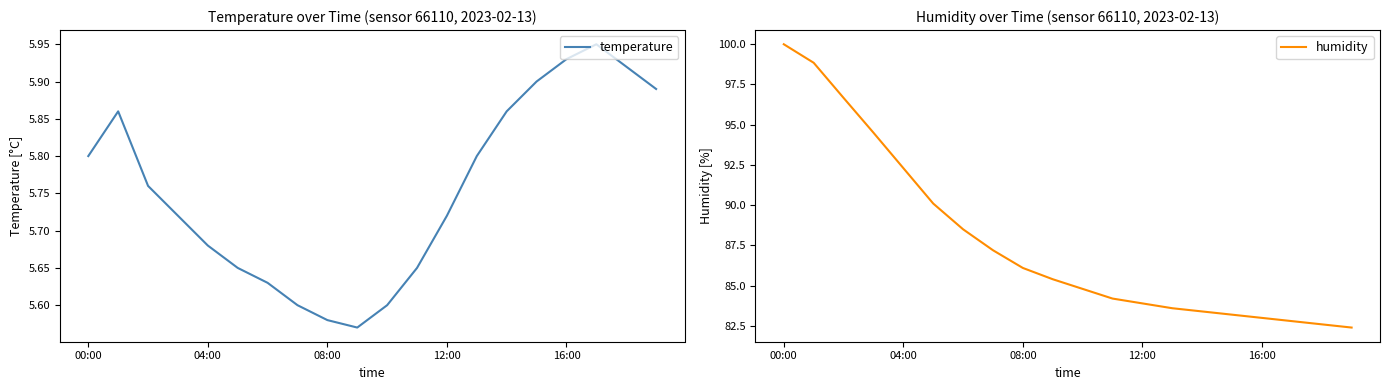

Which category has the highest value in the humidity series?

00:00